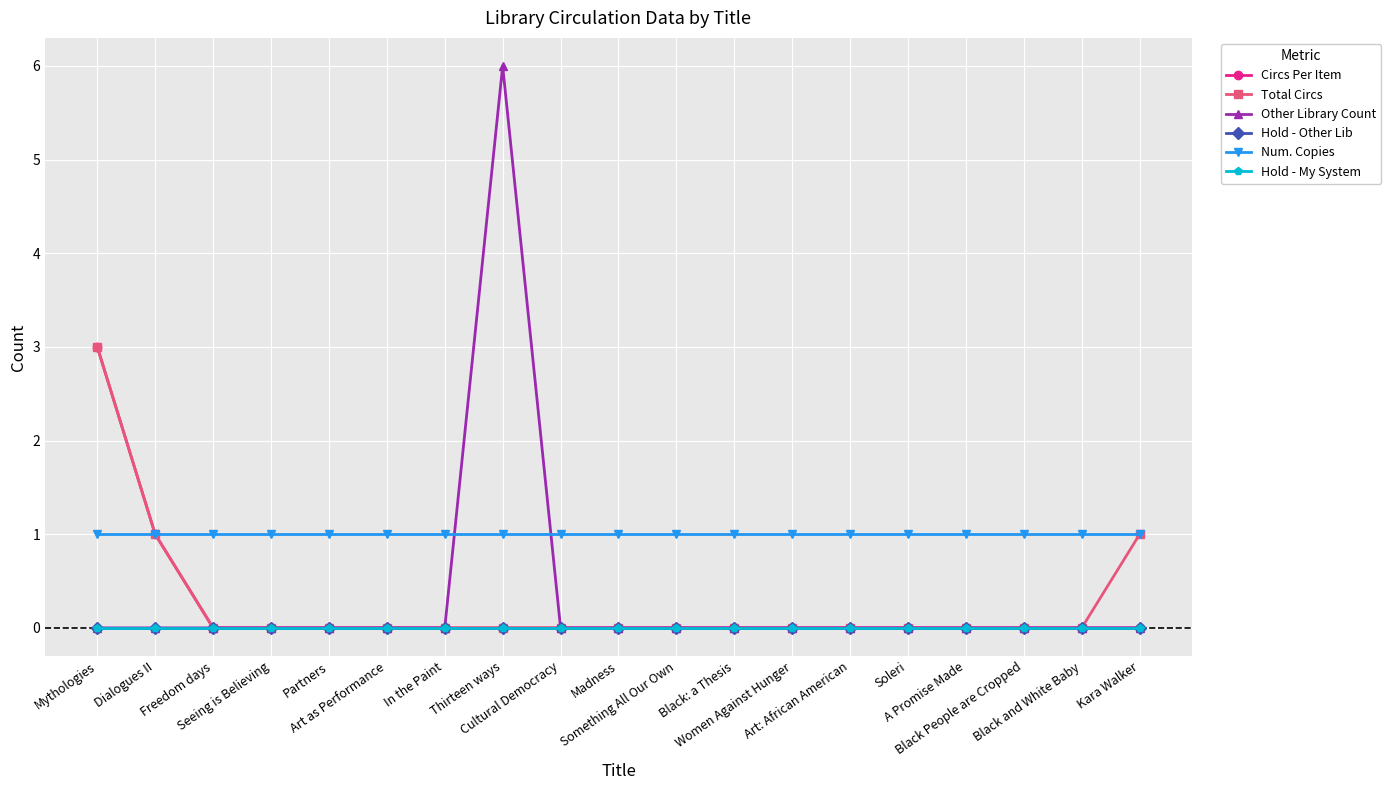

Is this an area chart (filled region under the line)?

No